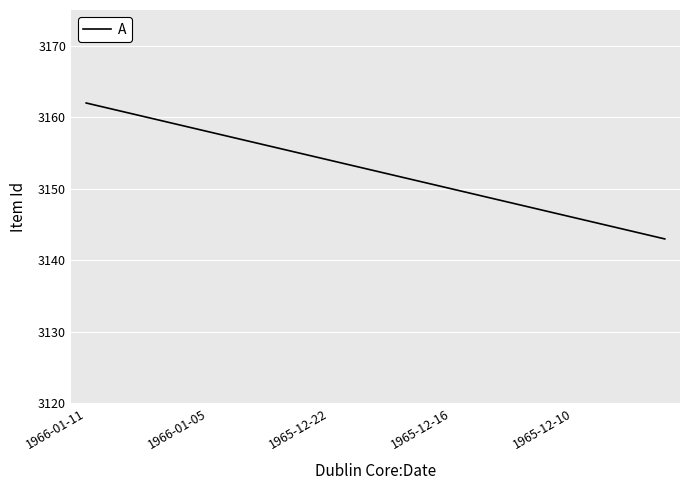

What is the maximum value shown in the chart?

3162